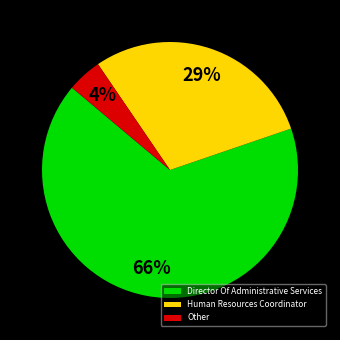

Rank the categories by value from highest to lowest.

Director Of Administrative Services, Human Resources Coordinator, Other